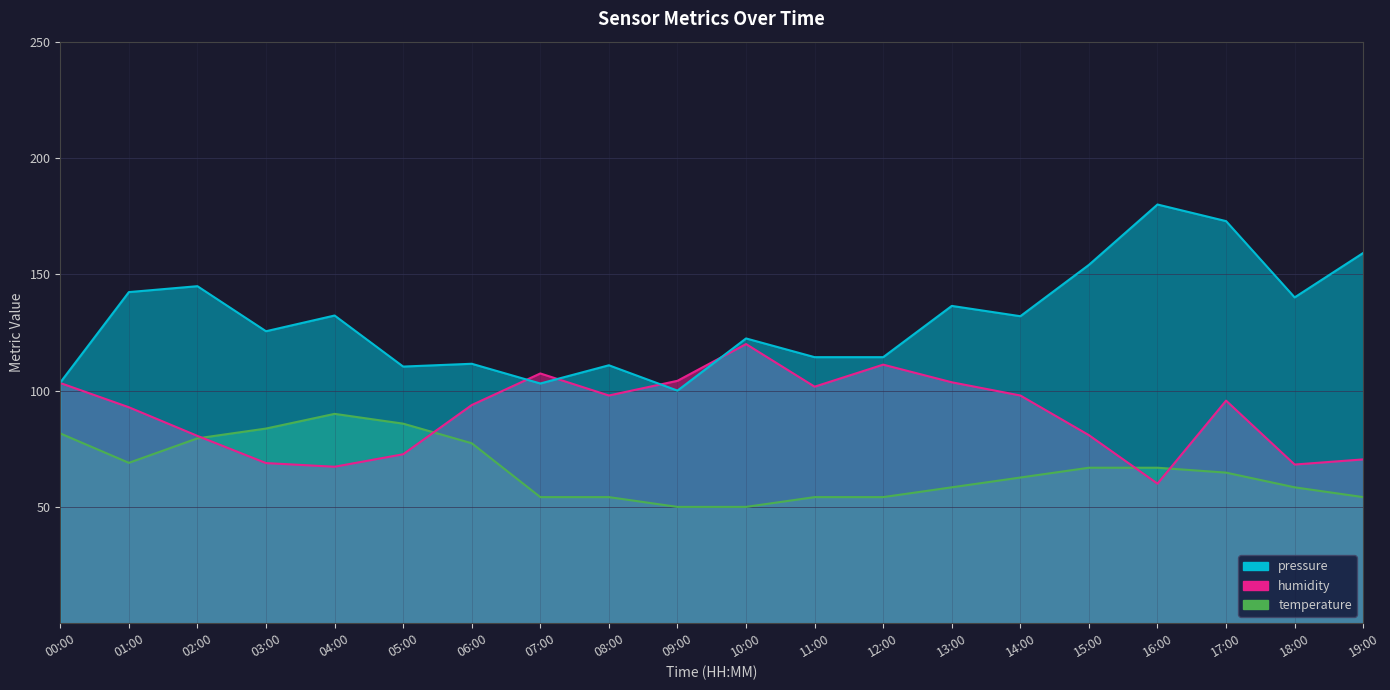

What is the label of the 8th point from the right?

12:00